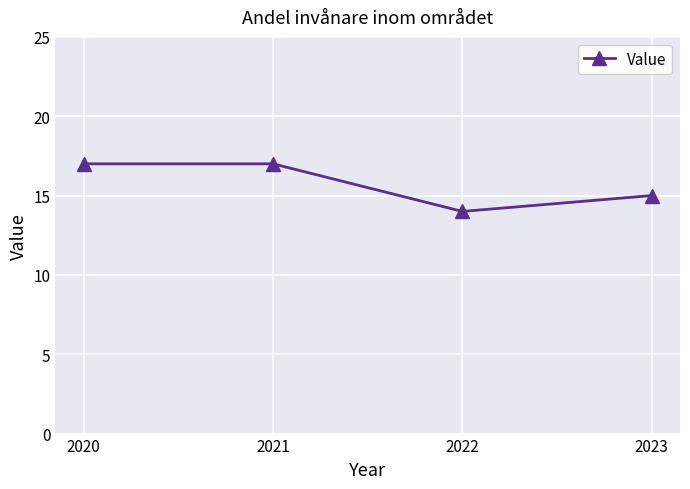

What value does the data have at 2023?

15